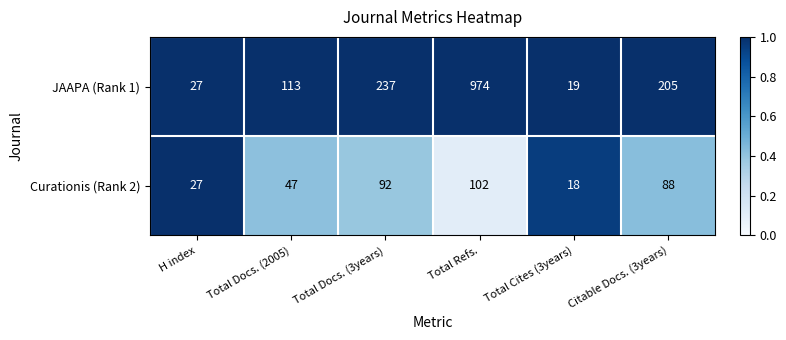

Reading left to right, extract all data points from this chart.

JAAPA (Rank 1): 27	113	237	974	19	205
Curationis (Rank 2): 27	47	92	102	18	88